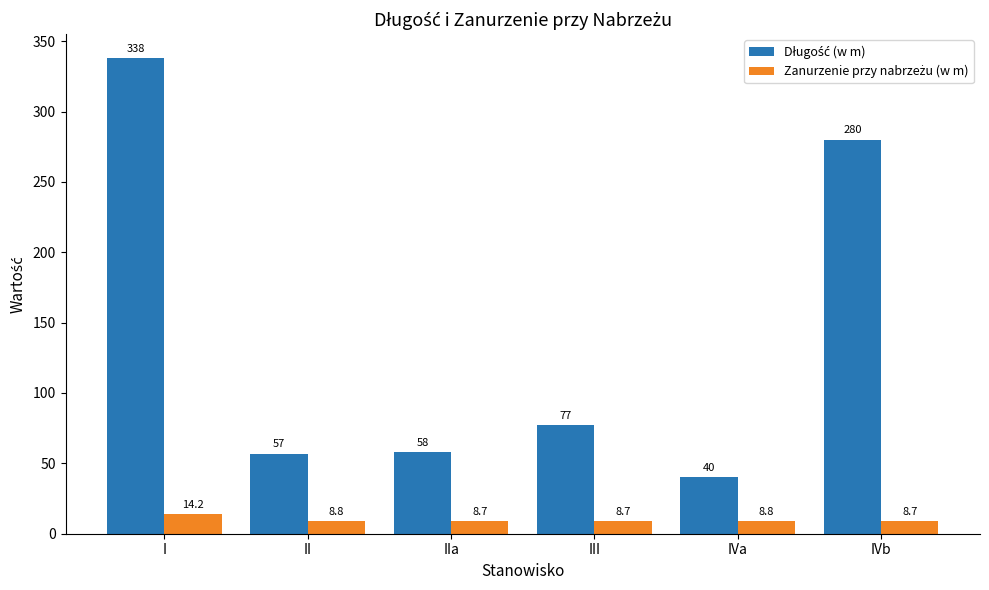

What is the maximum value shown in the chart?

338.0